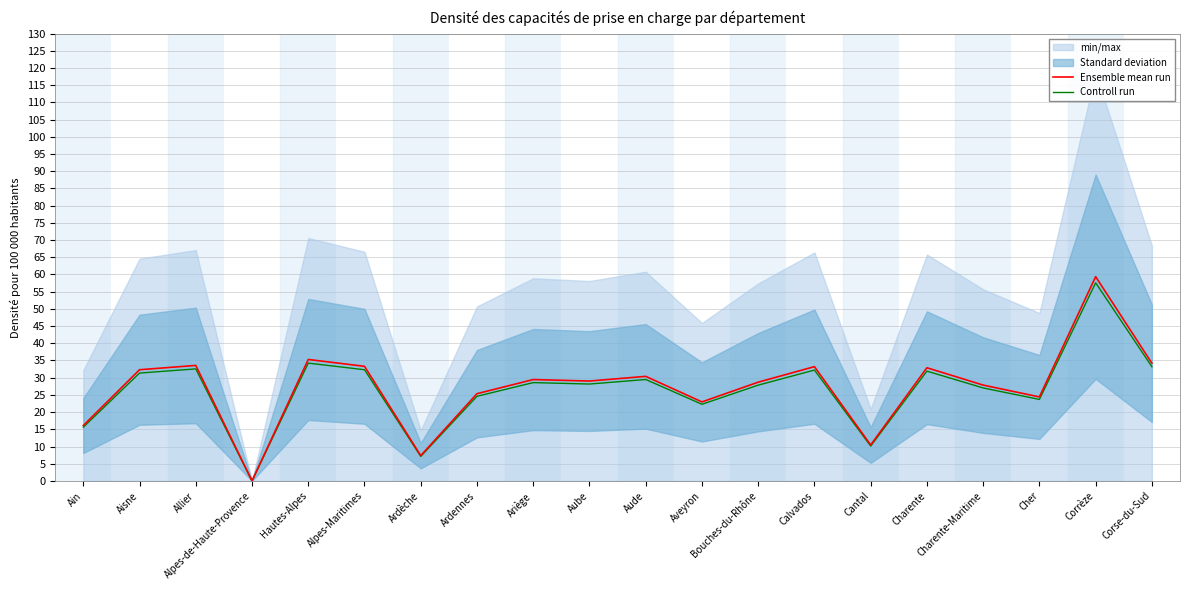

List the series in order of their overall mean, highest first.

Ensemble mean run, Controll run